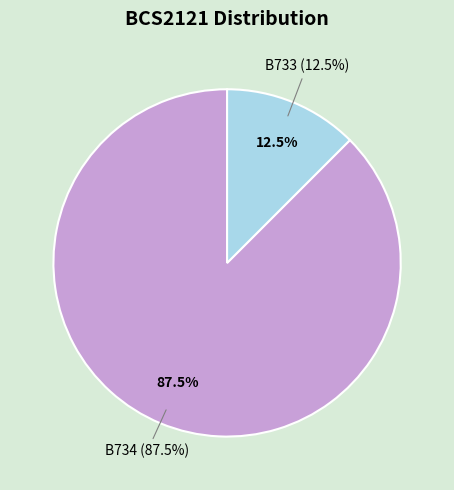

To the nearest percent, what percentage of the pie is B733?

12%